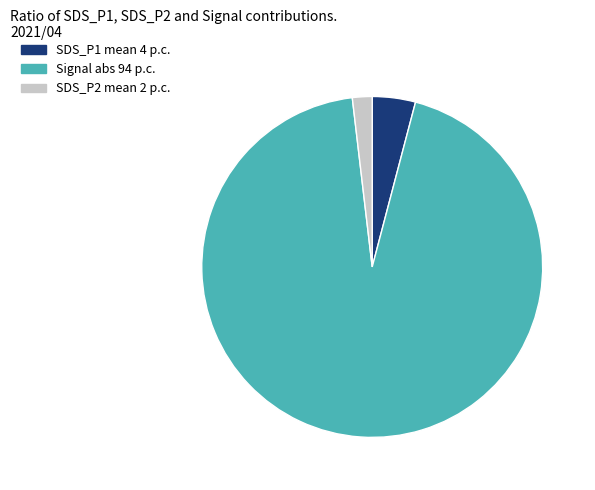

Count the number of slices in the pie.

3